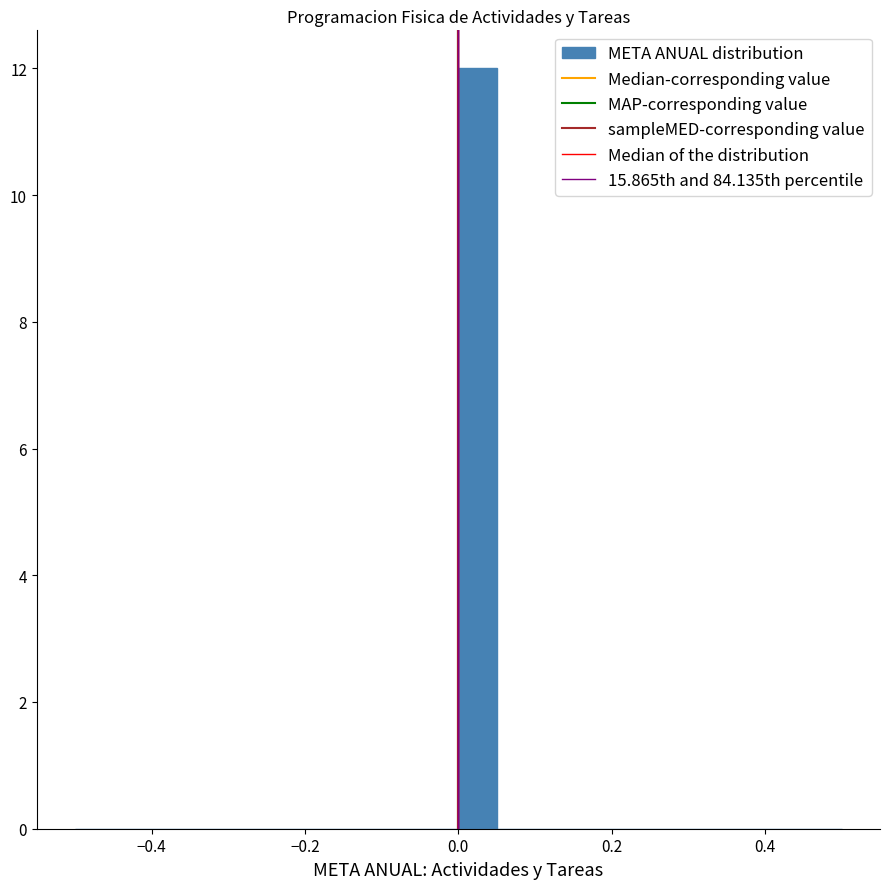

Around what value on the x-axis is the tallest bar? Give the approximate position of its centre, as read against the axis.

0.02